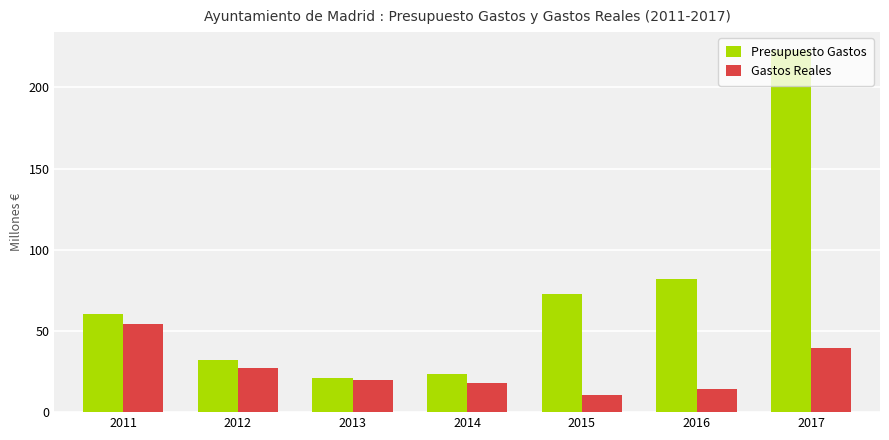

What is the total value across all series at 2011?

114.6